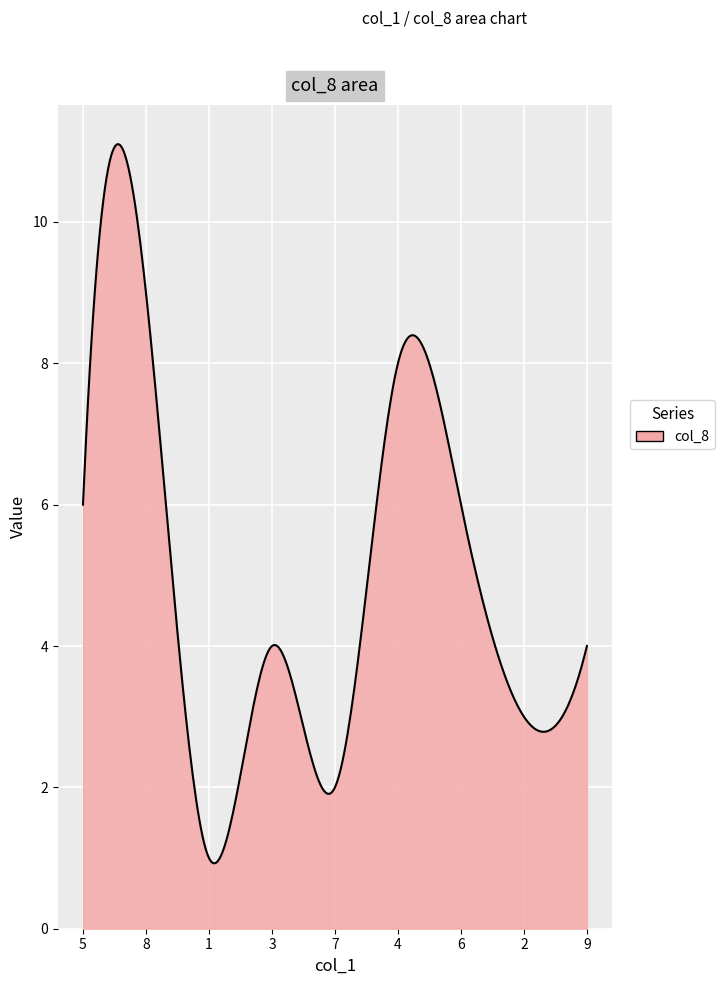

What is the difference between the maximum and minimum values?

10.2